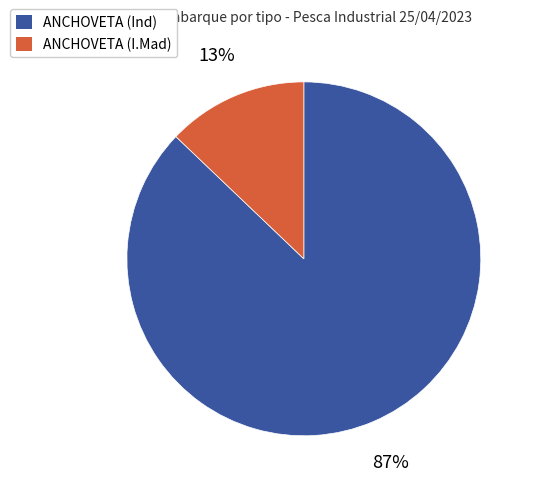

Do ANCHOVETA (Ind) and ANCHOVETA (I.Mad) together represent more than half of the pie?

Yes